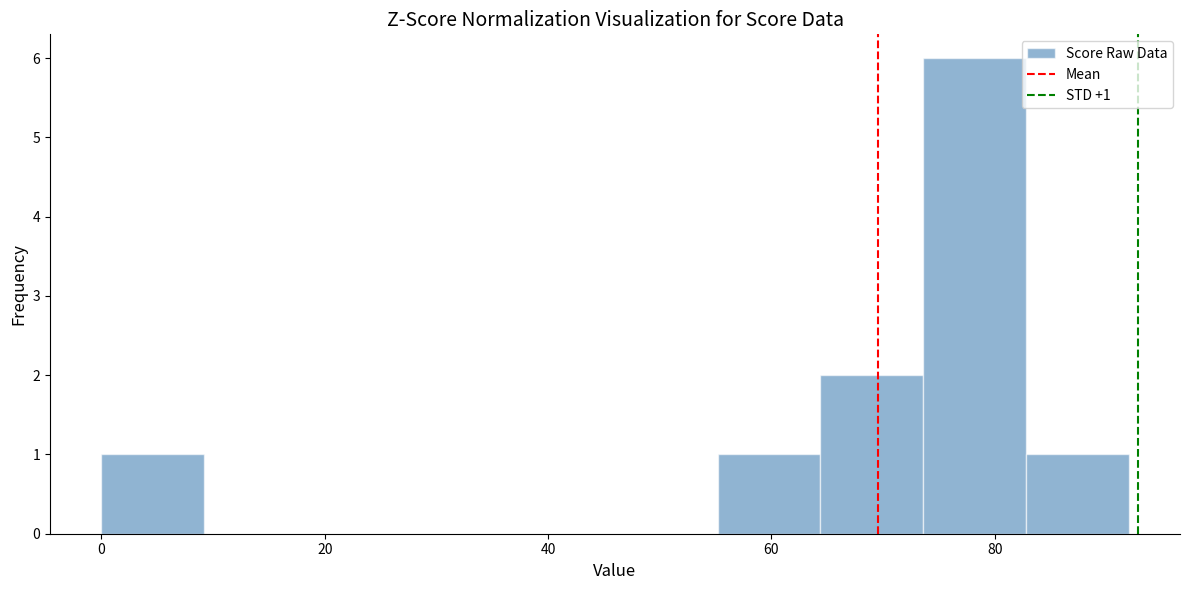

Over which range of the x-axis is the bar tallest?

73.6 to 82.8